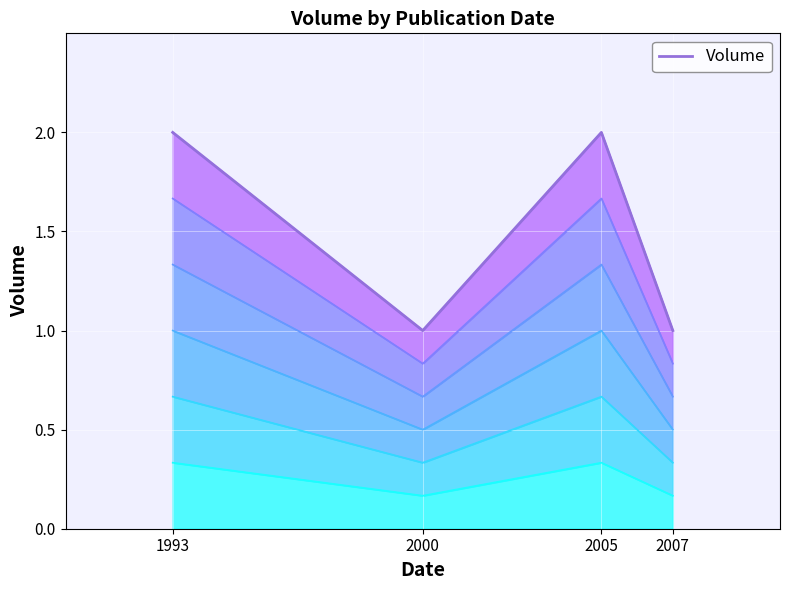

What is the greatest value displayed?

2